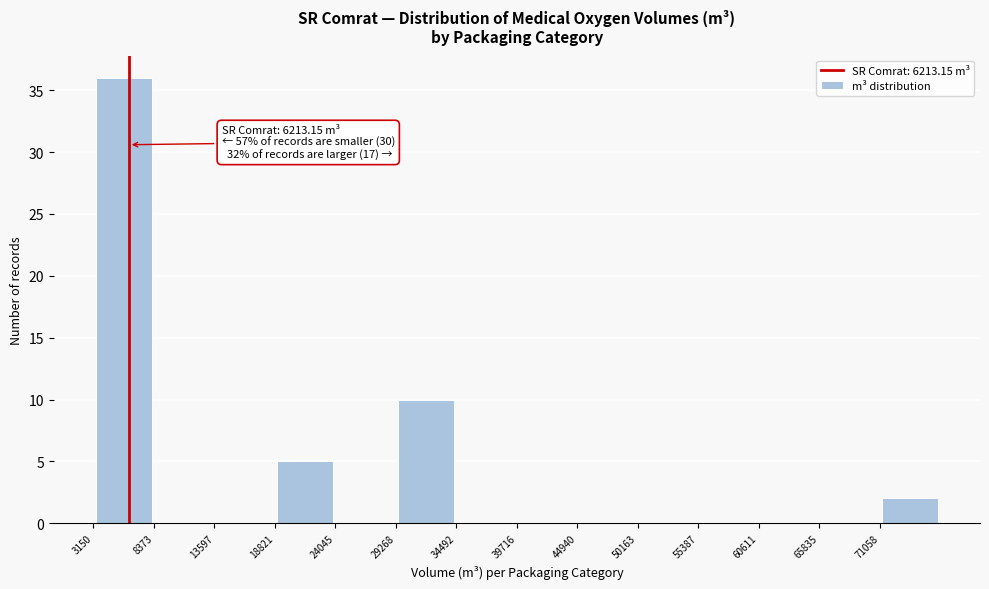

Over which range of the x-axis is the bar tallest?

3000 to 8000